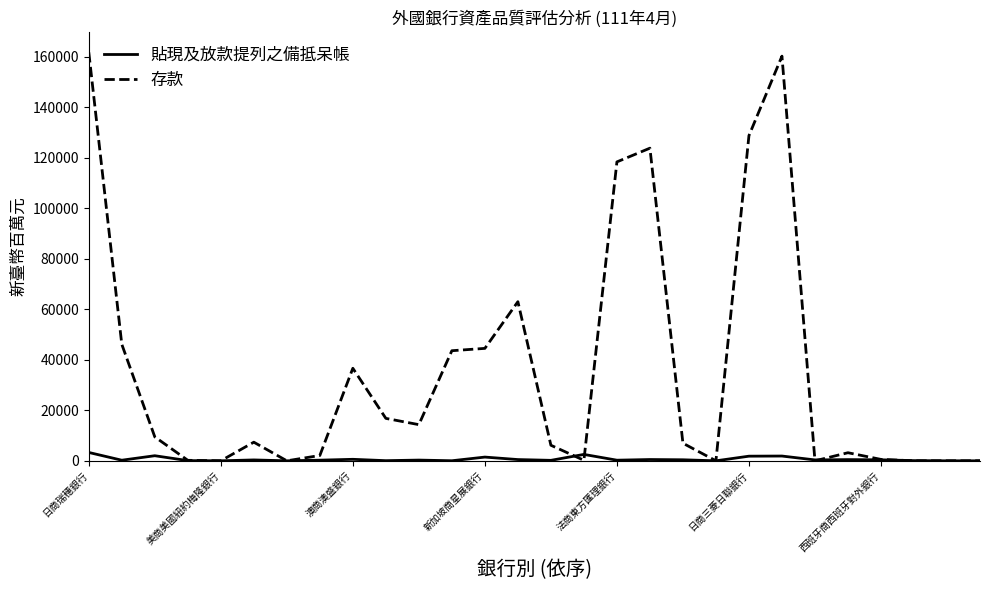

Which series has the largest range (max minus min)?

存款